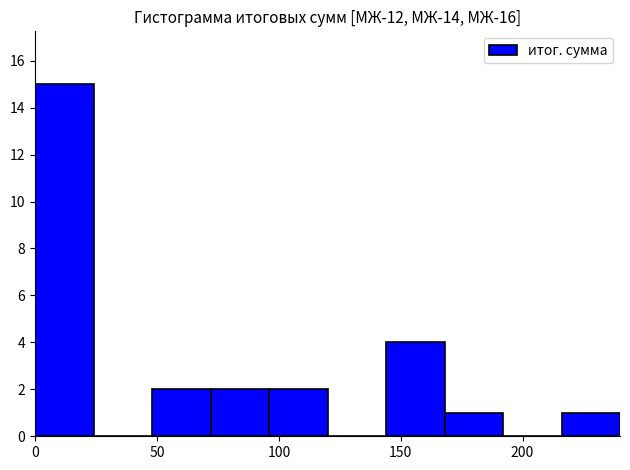

How tall is the bar that spans 96 to 120 on the x-axis? Neither the bar edges nor the heights are printed on the chart, so give them approximately, as read against the axes.

2